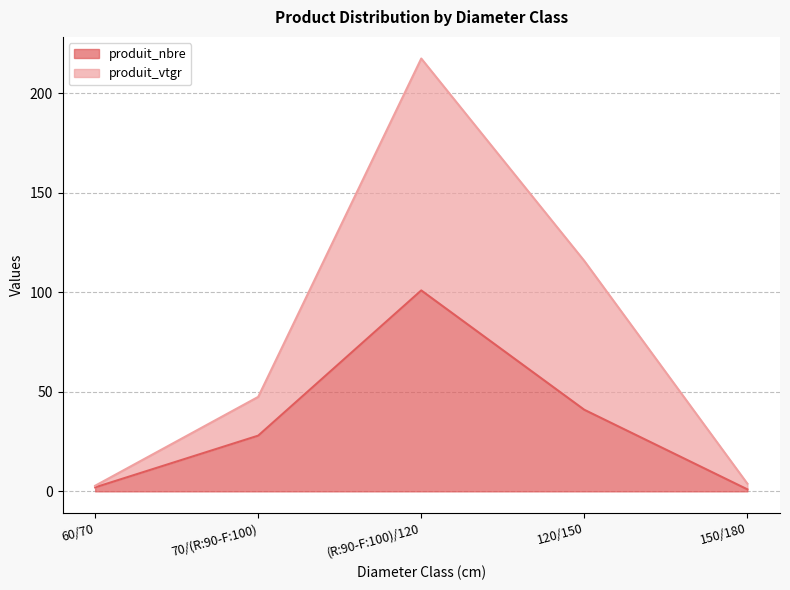

Reading left to right, what are all the values shown in this chart?

produit_nbre: 2.0	28.0	101.0	41.0	1.0
produit_vtgr: 2.8	47.5	217.6	115.8	3.8